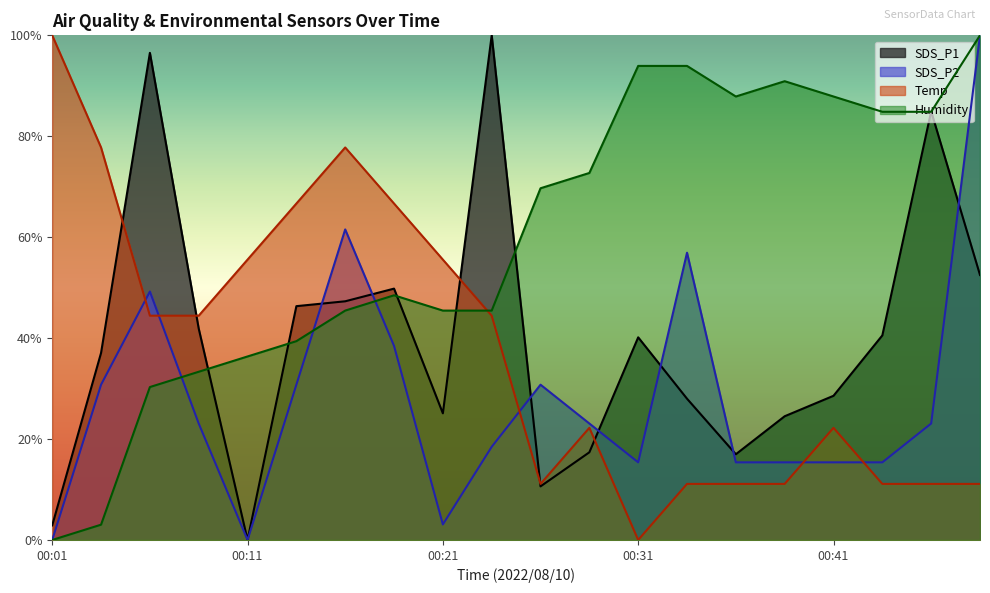

At how many categories does at least one series exceed 0?

20